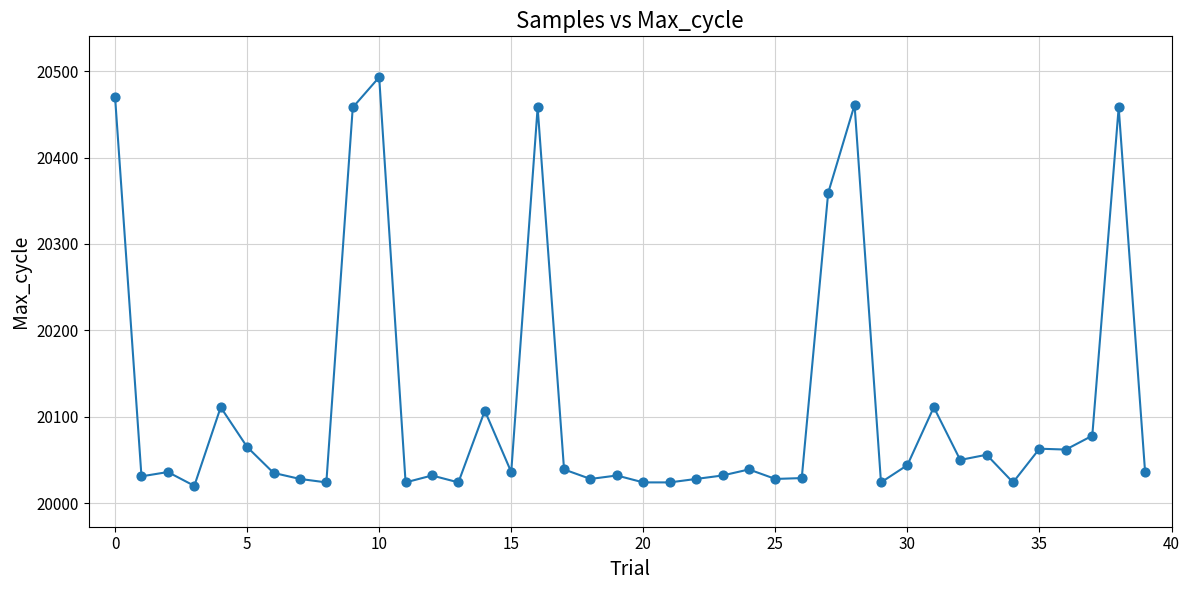

What is the smallest value displayed?

20020